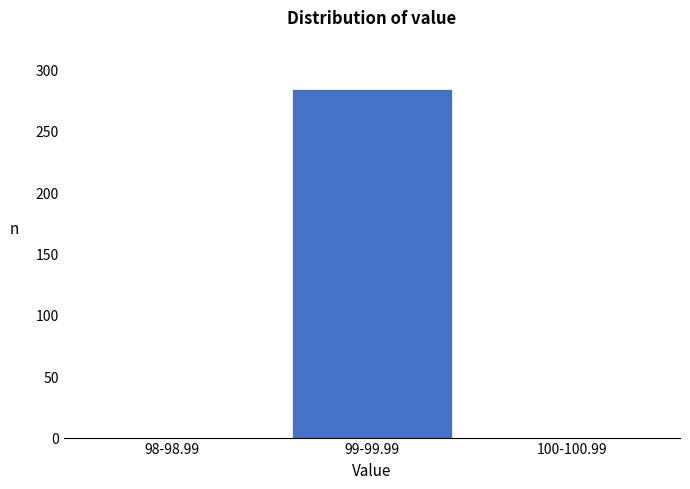

Reading left to right, what are all the values shown in this chart?

98-98.99=0	99-99.99=284	100-100.99=0